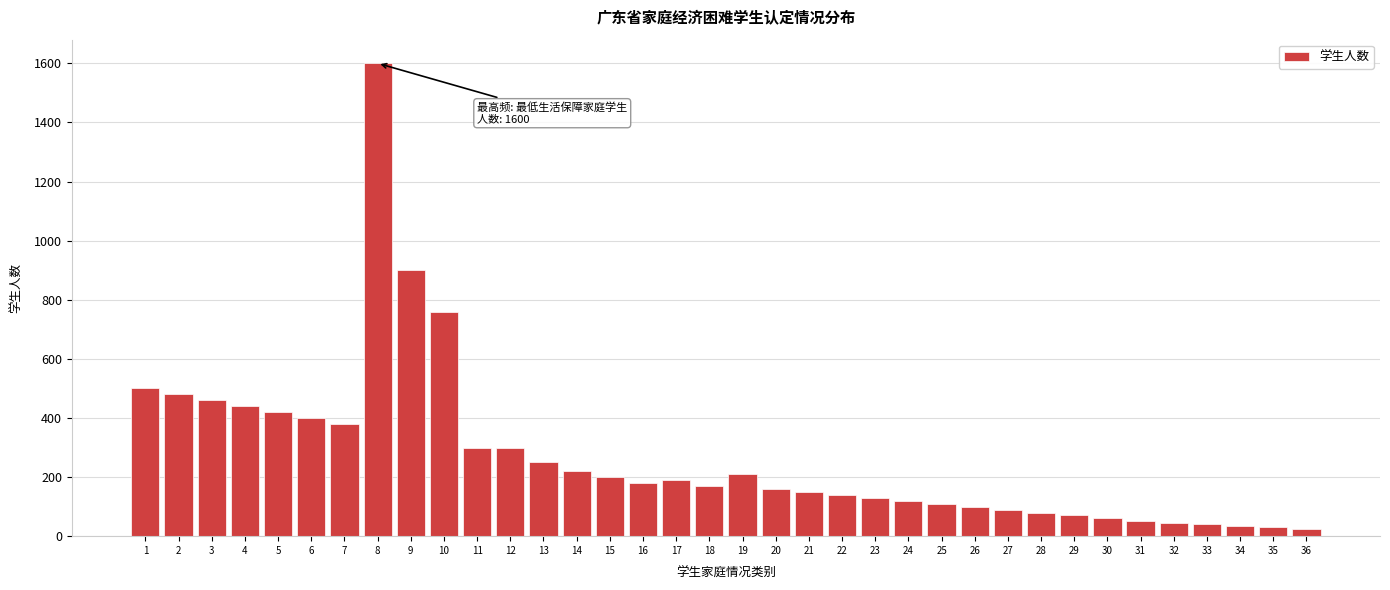

What is the value of the 3rd bar from the left?

460